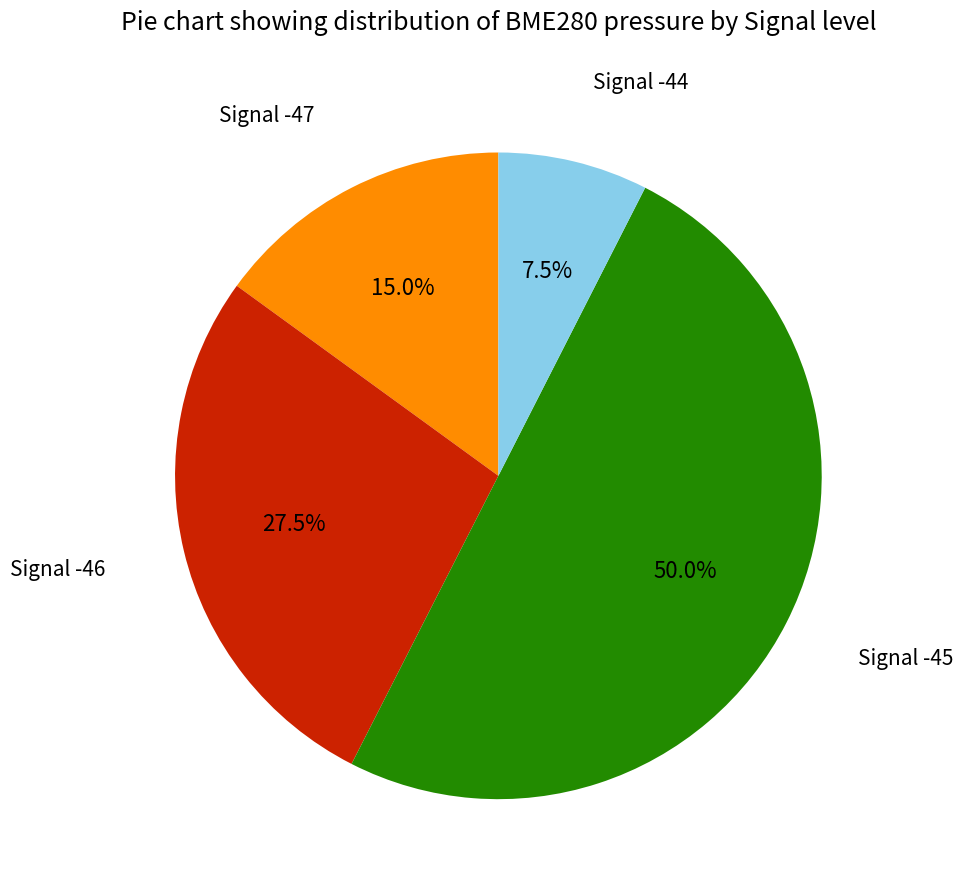

Which category has the biggest portion of the pie?

Signal -45